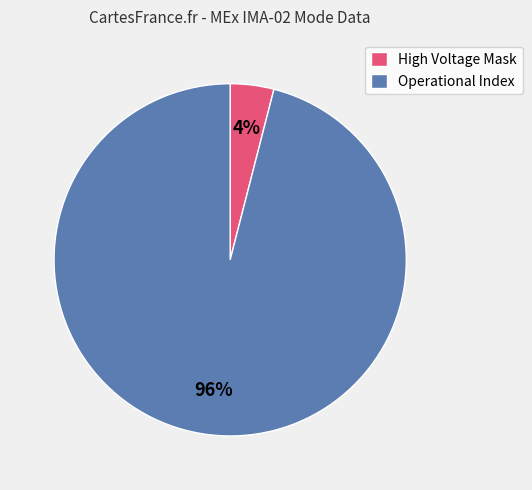

The High Voltage Mask slice represents 4% of the pie. True or false?

True